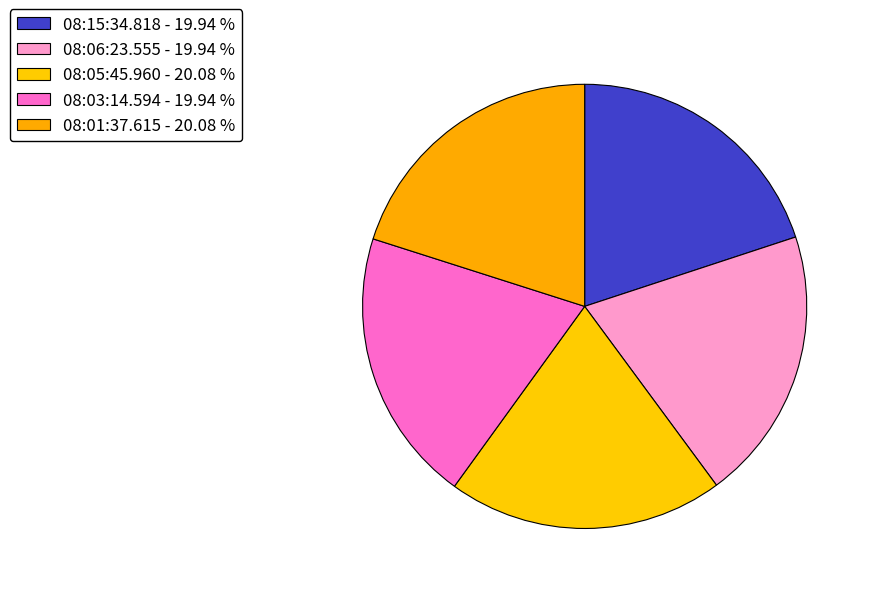

How many slices are in this pie chart?

5